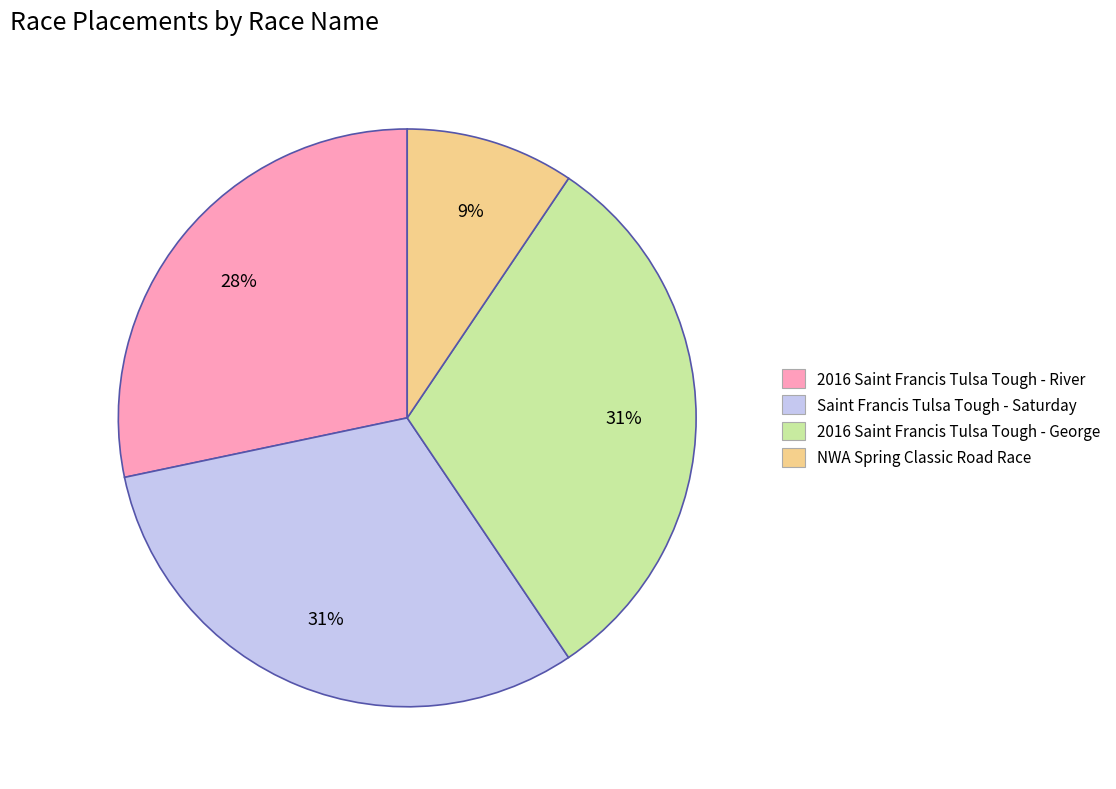

What percentage is the 2016 Saint Francis Tulsa Tough - George slice, to the nearest percent?

31%